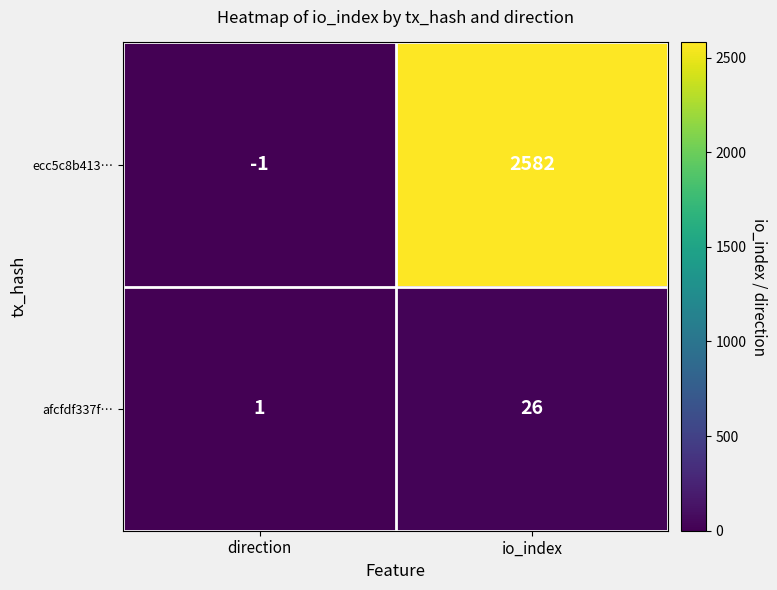

What is the sum of the afcfdf337f… values at direction and io_index?

27